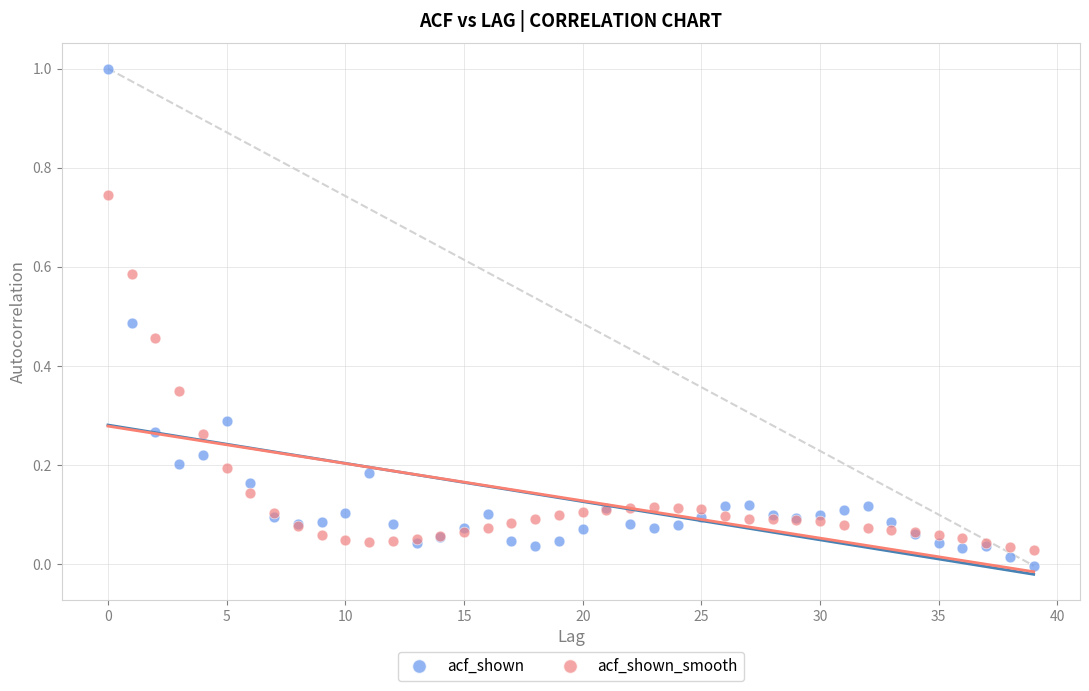

Which series has the widest spread of Y values?

acf_shown